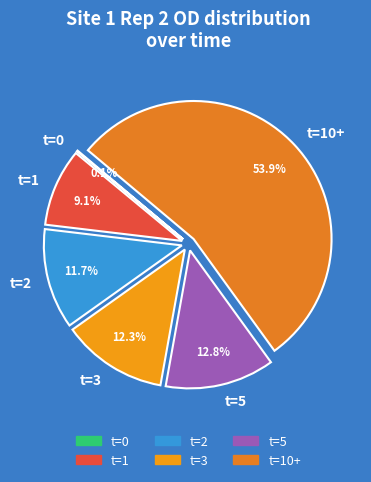

Which category has the biggest portion of the pie?

t=10+